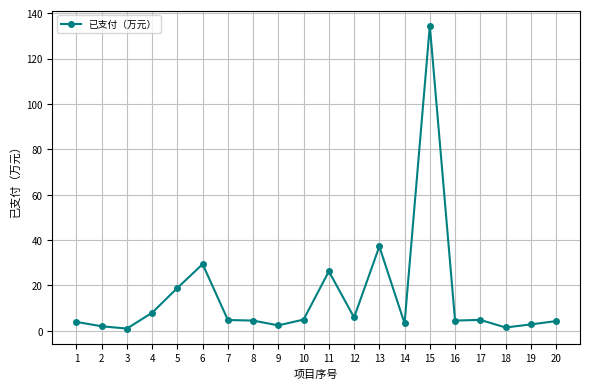

Is it true that the value at 4 is 8.0?

True